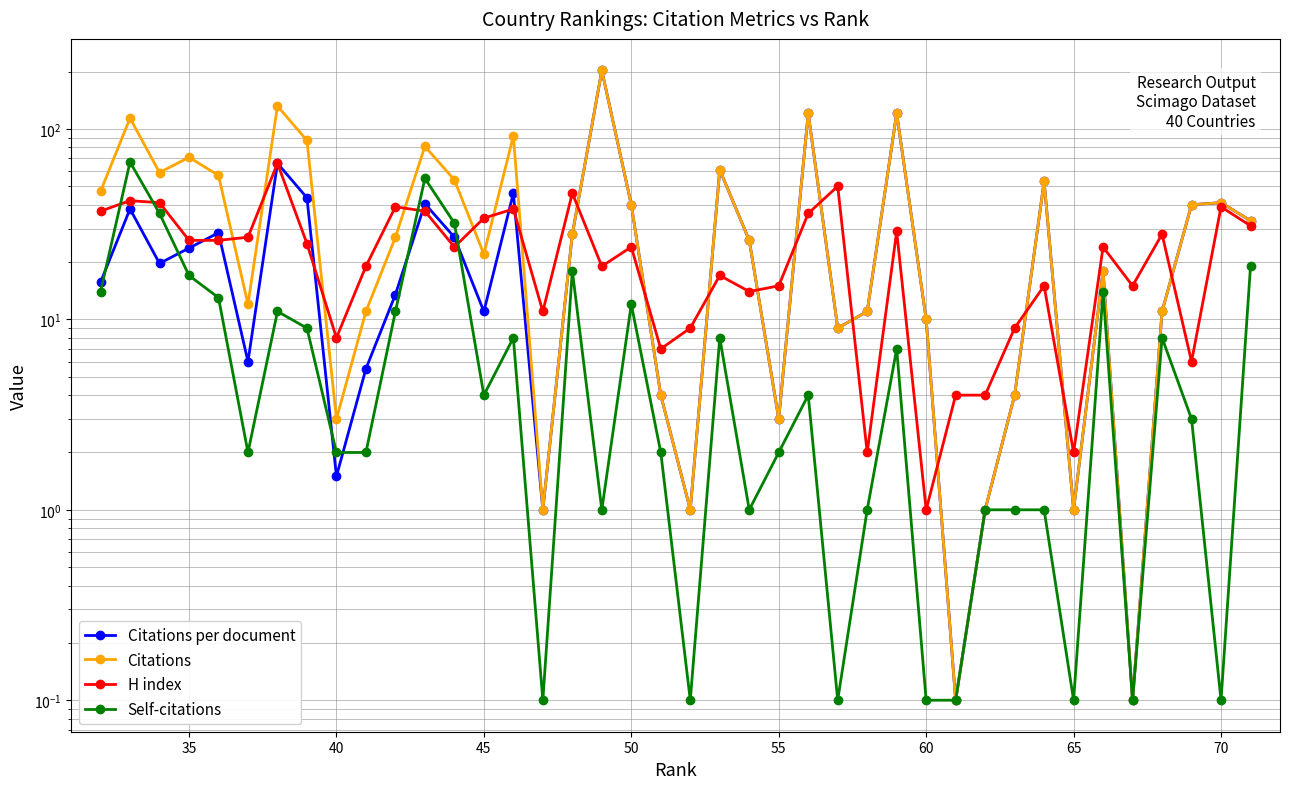

True or false: Citations per document and Self-citations cross at least once.

True